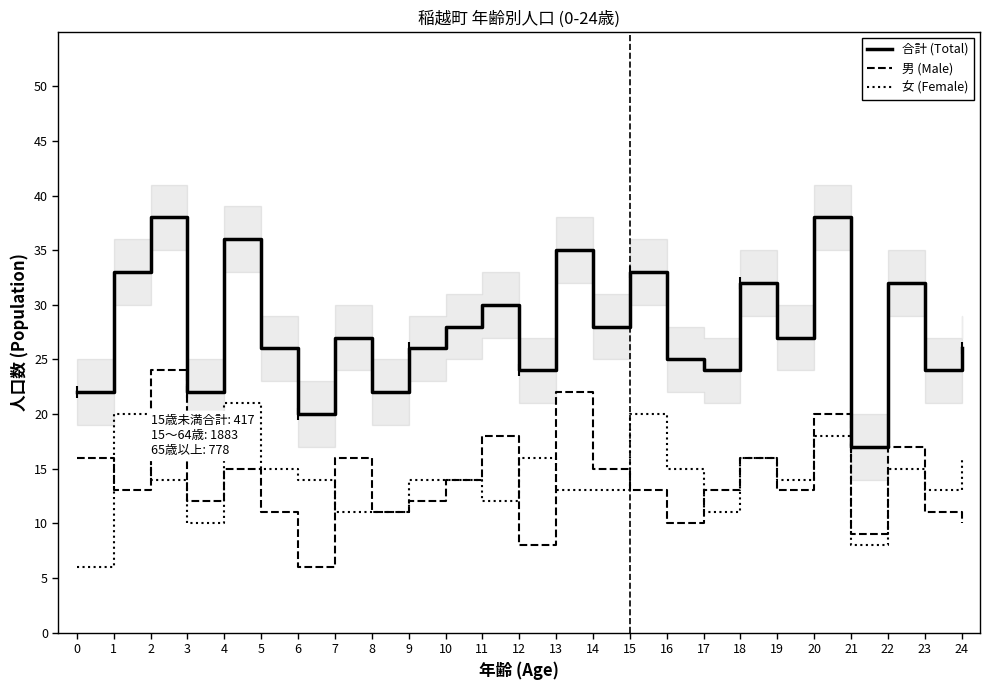

Count the number of data series in this chart.

3